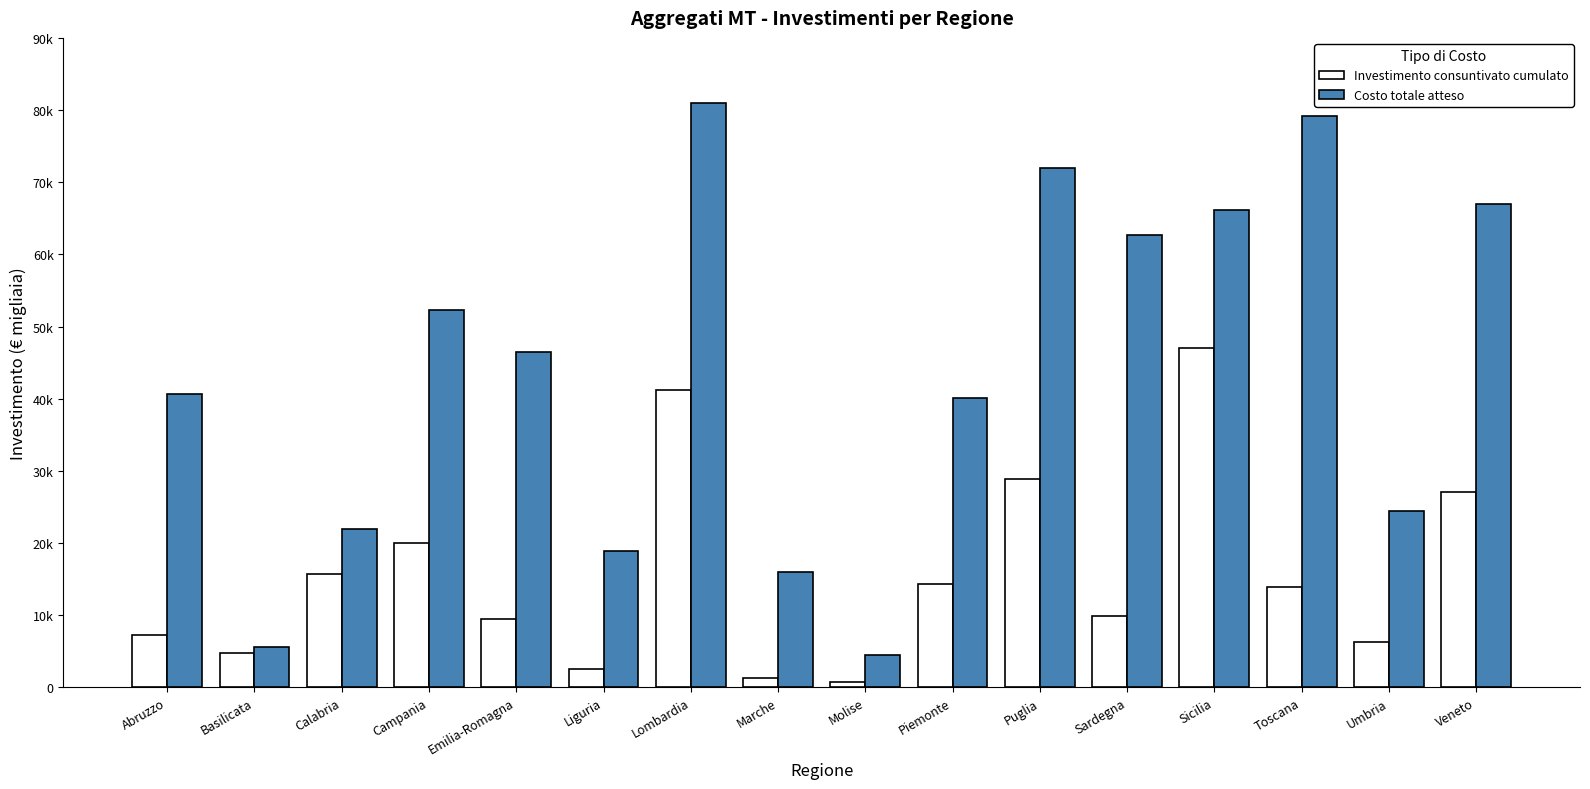

What position from the left is Lombardia?

7